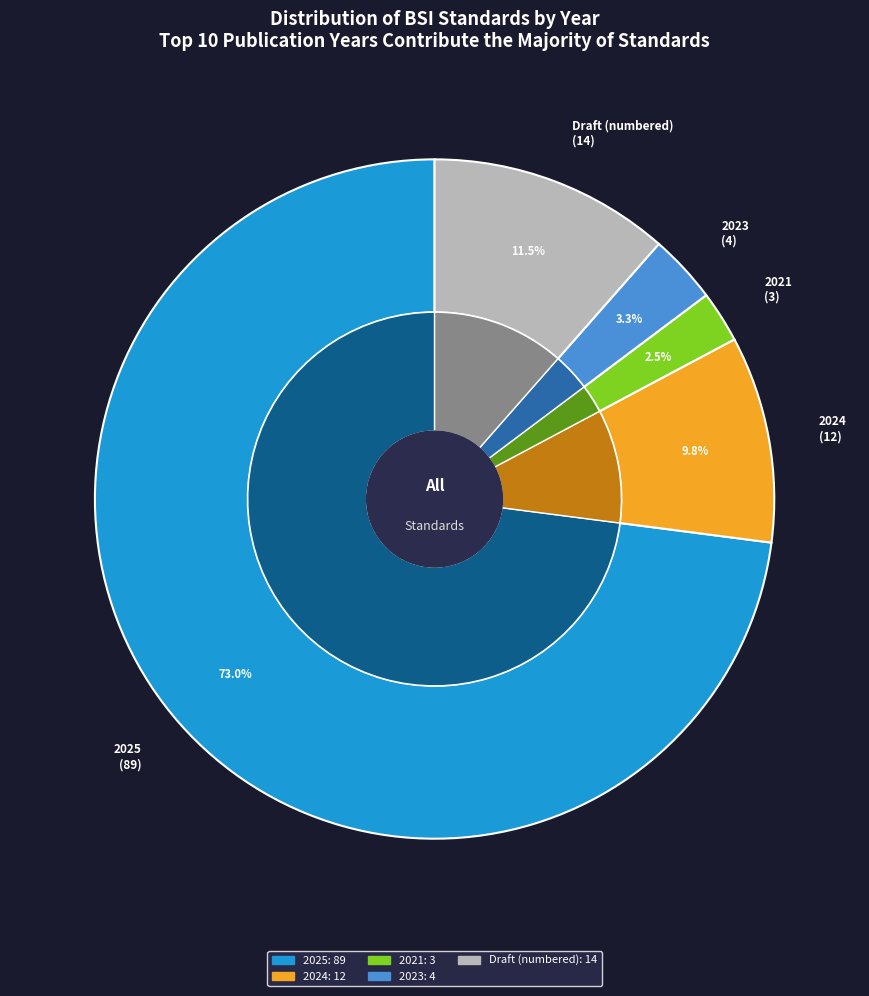

To the nearest percent, what portion does 2021 represent?

2%